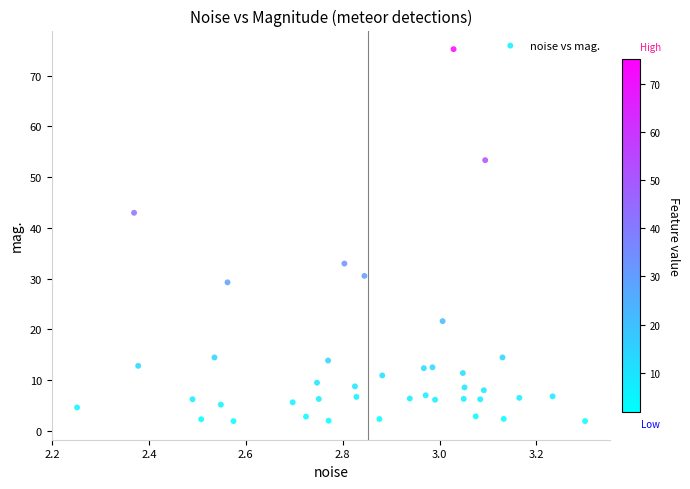

What is the range of Y values (max minus min)?

73.3